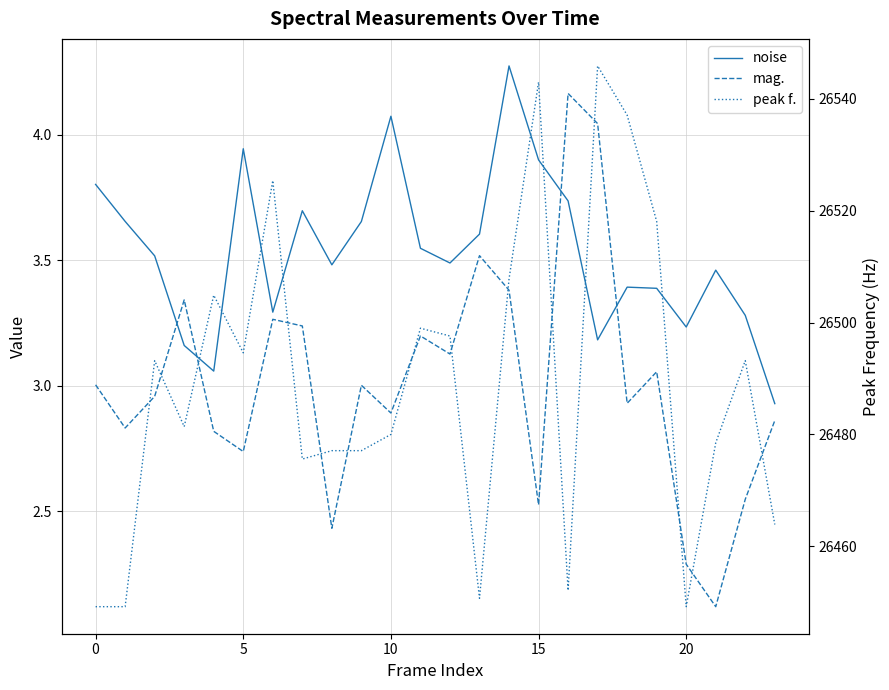

Does the chart display data point markers on the line(s)?

No